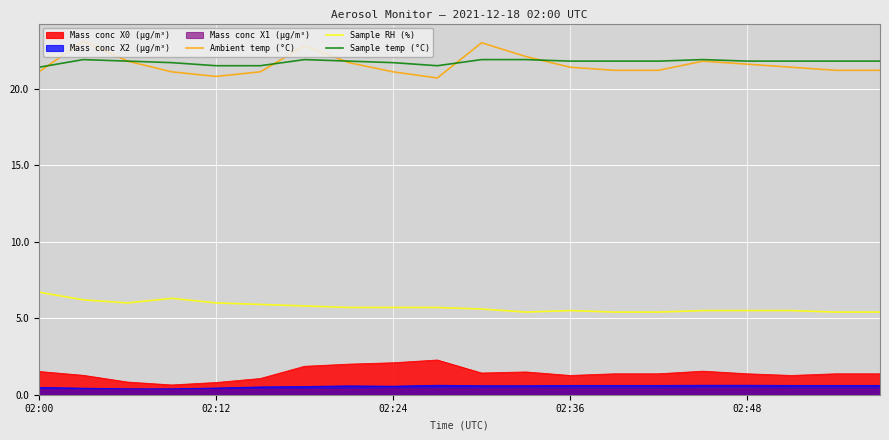

True or false: Sample RH (%) and Sample temp (°C) cross at least once.

False